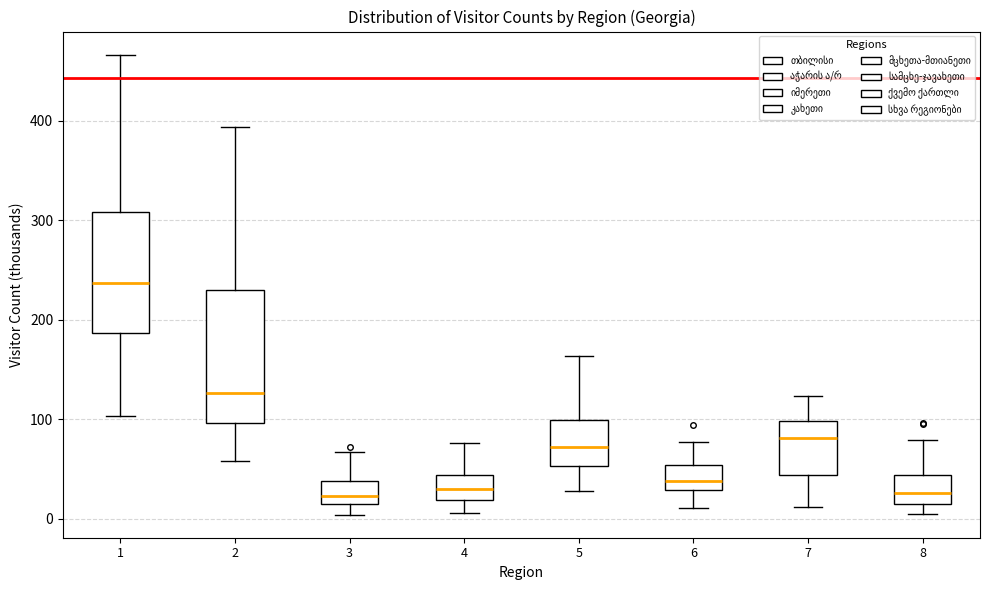

Which box is the tallest, from its lower edge to its upper edge?

2